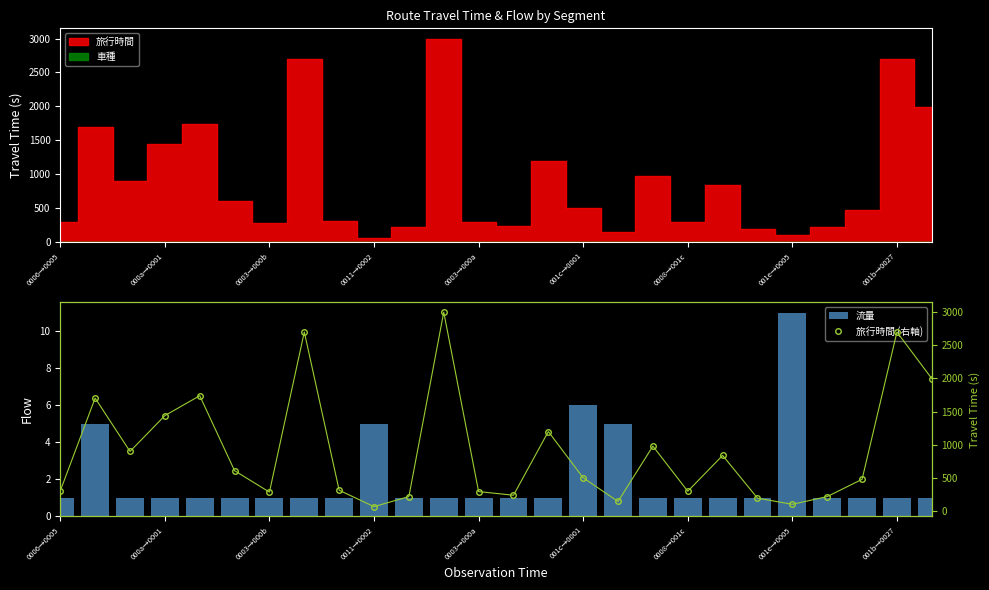

How many distinct data groups are displayed?

2